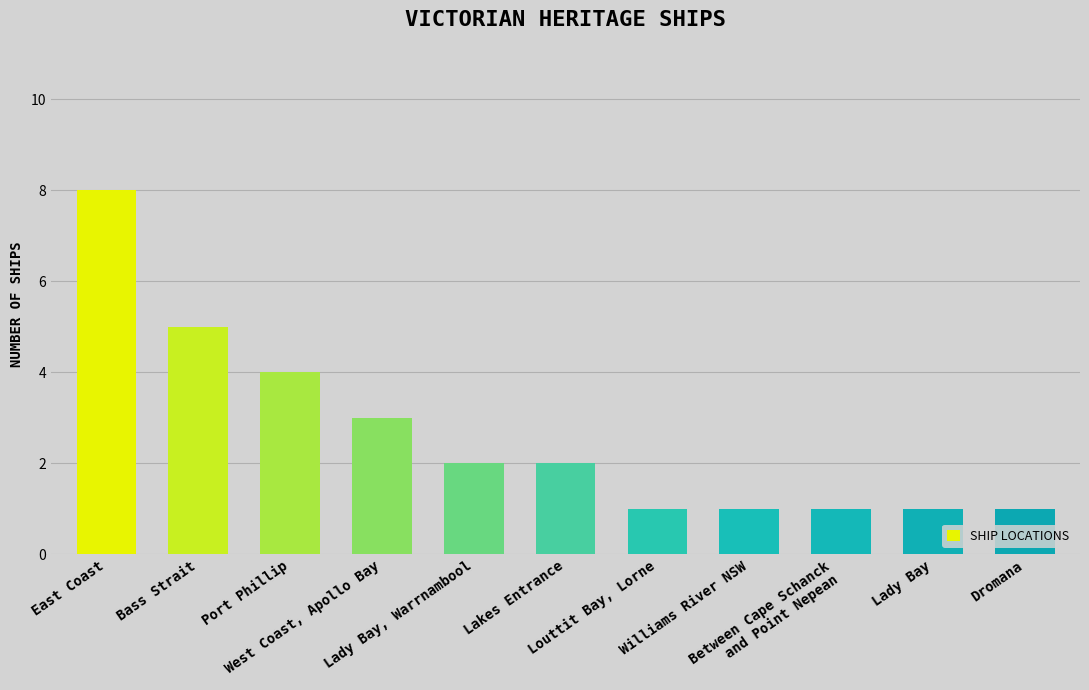

The value at Lakes Entrance is 1. True or false?

False